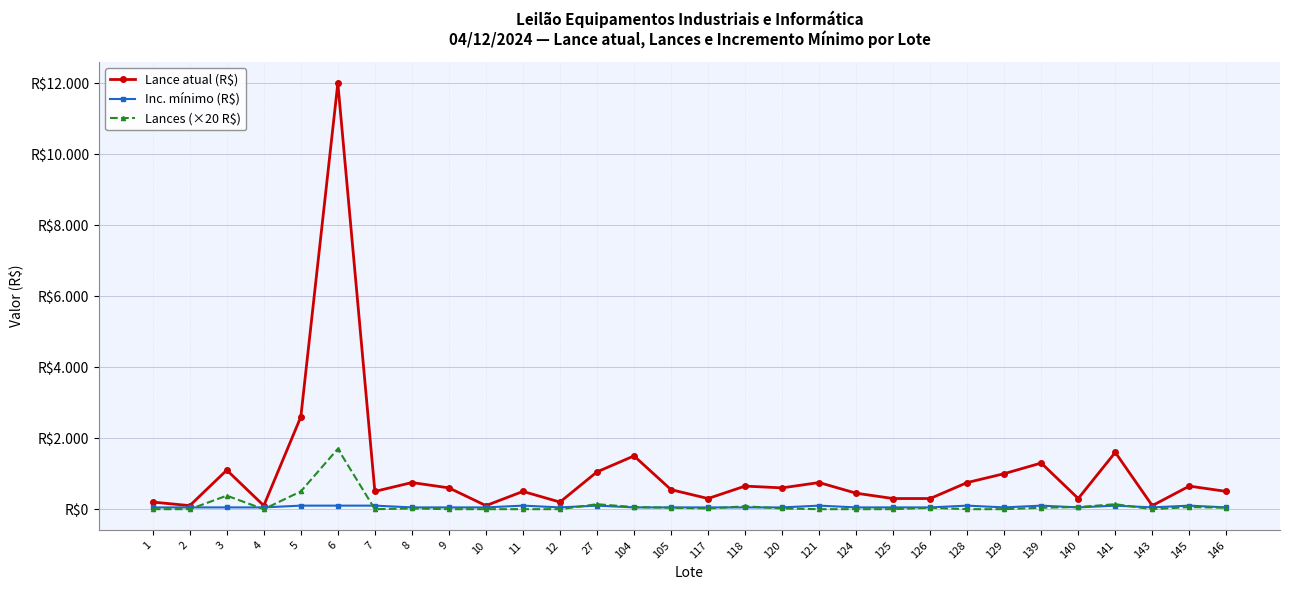

Where is the first local maximum for Inc. mínimo (R$)?

11